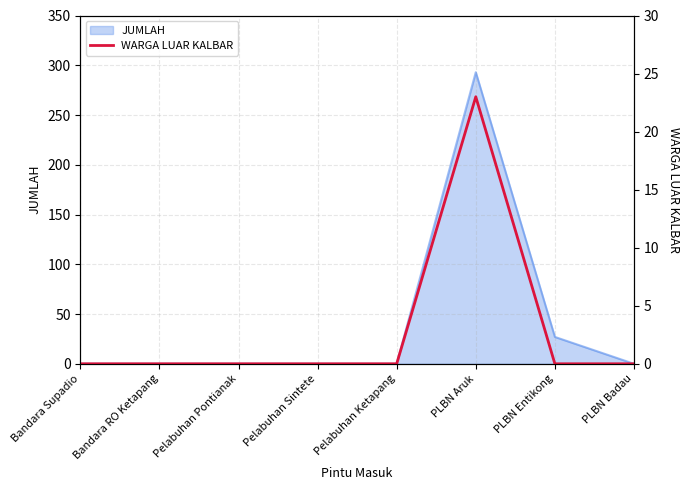

The chart shows a value of 0 at Bandara Supadio. True or false?

True